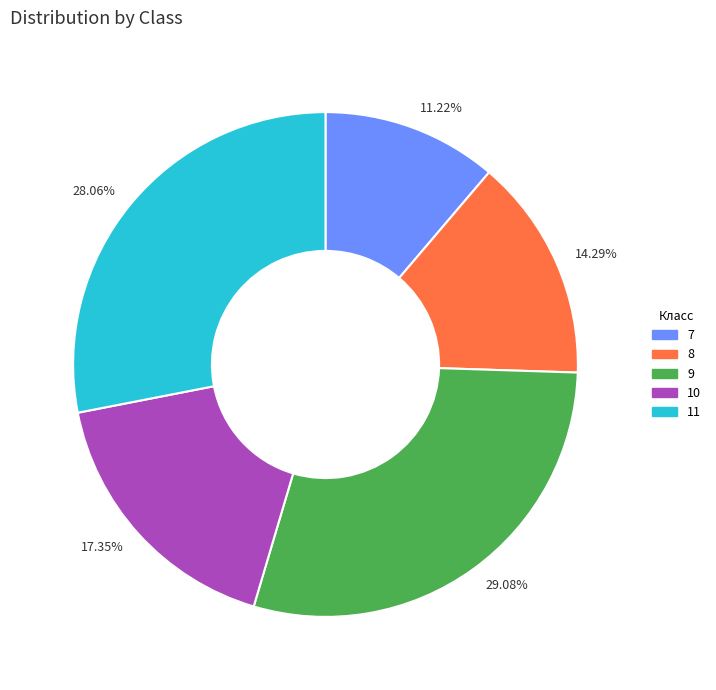

Which category has the biggest portion of the pie?

29.08%